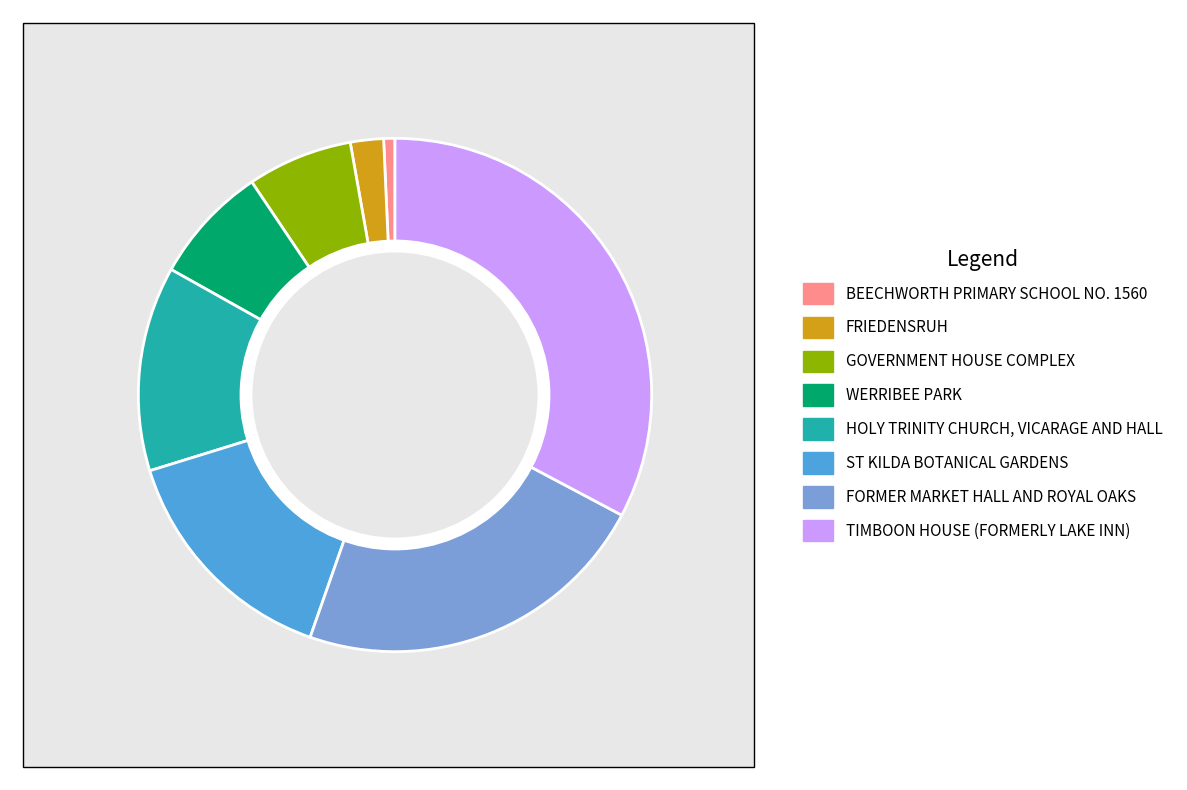

How many segments does this pie chart have?

8